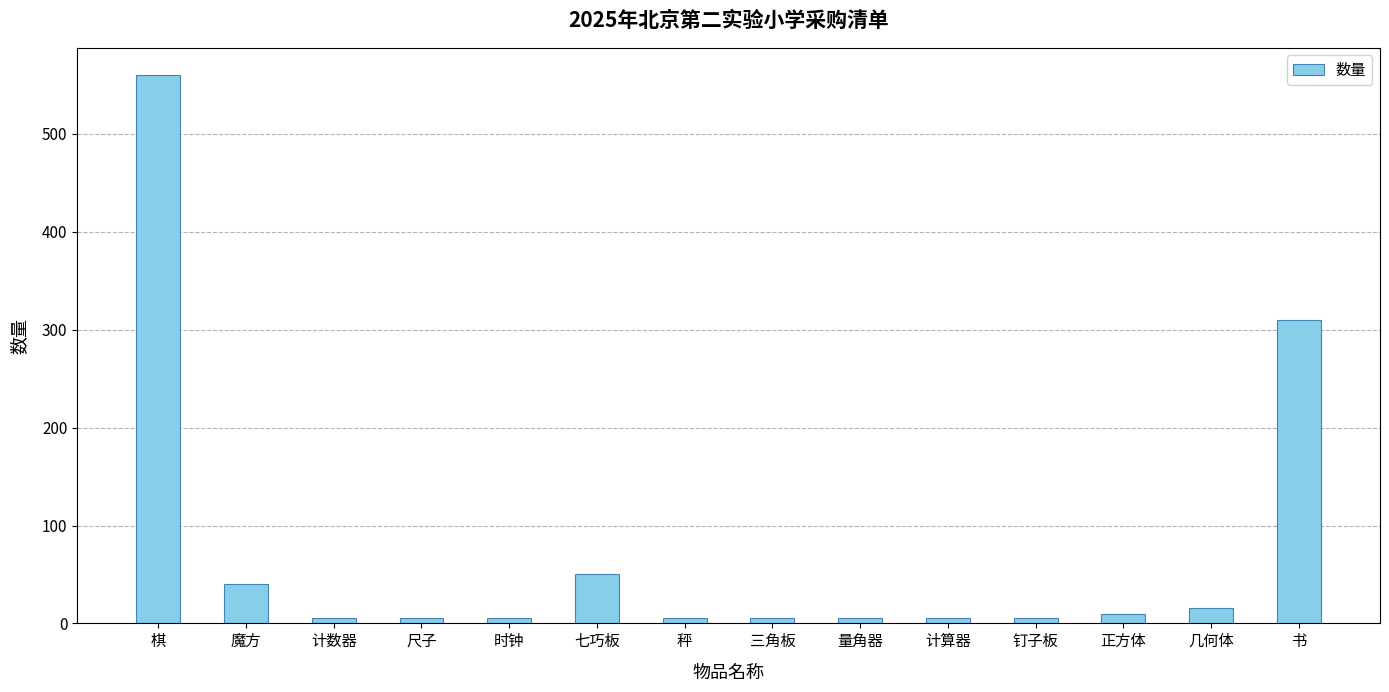

What is the approximate value at 书, to the nearest 10?

310